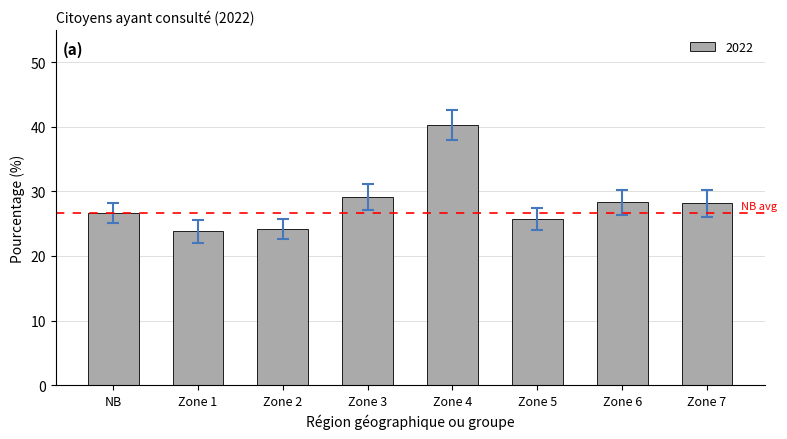

Is it true that the value at Zone 4 is 40.3?

True